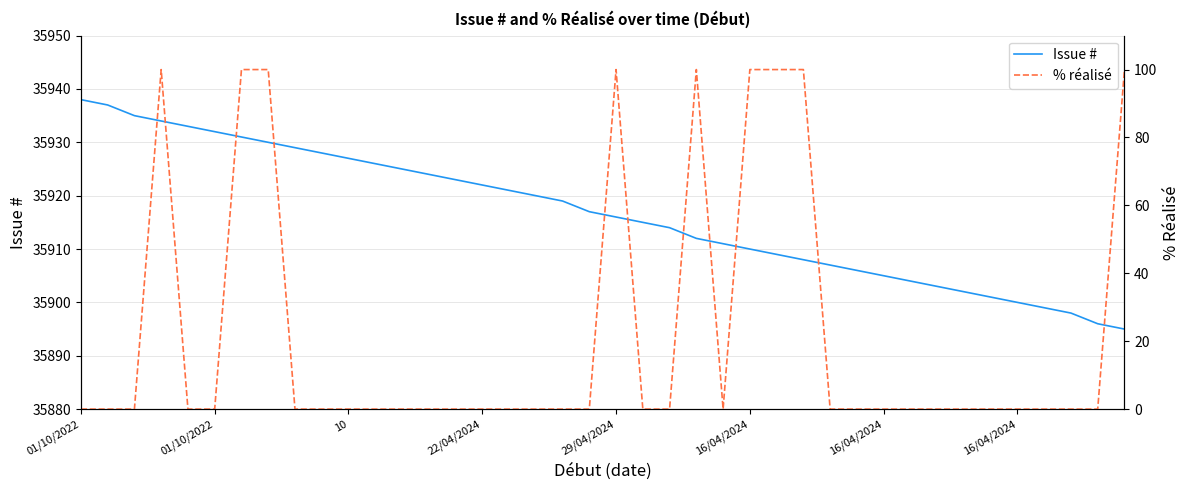

True or false: % réalisé and Issue # intersect in this chart.

False